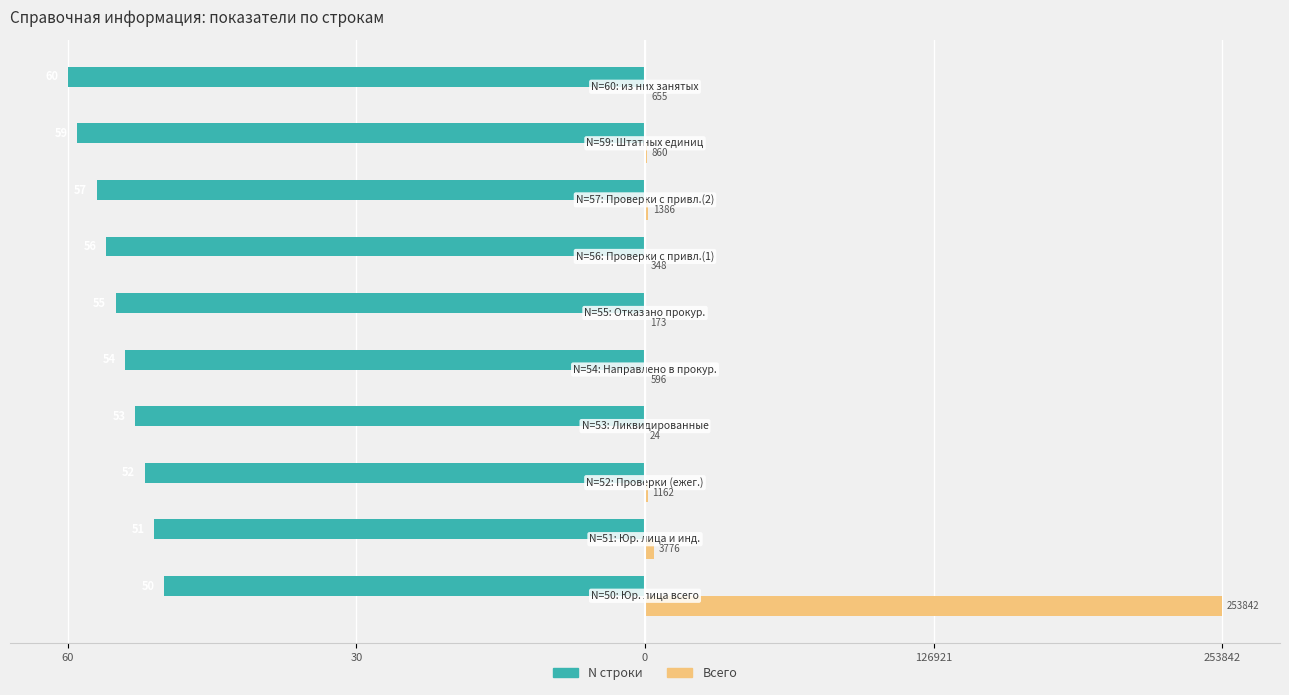

What are all the series names shown in the legend?

N строки, Всего